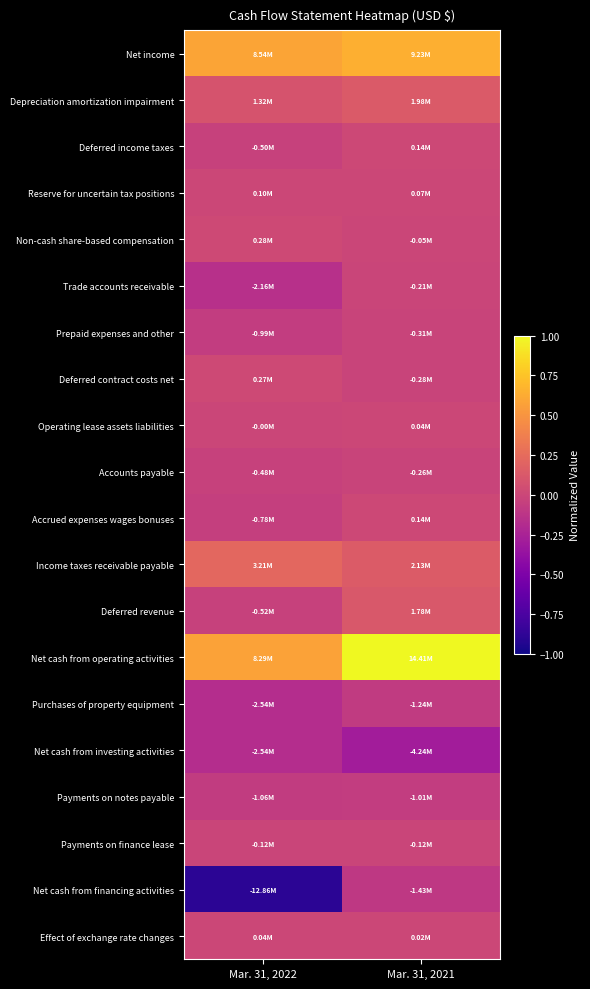

How many data points does each series have?

2